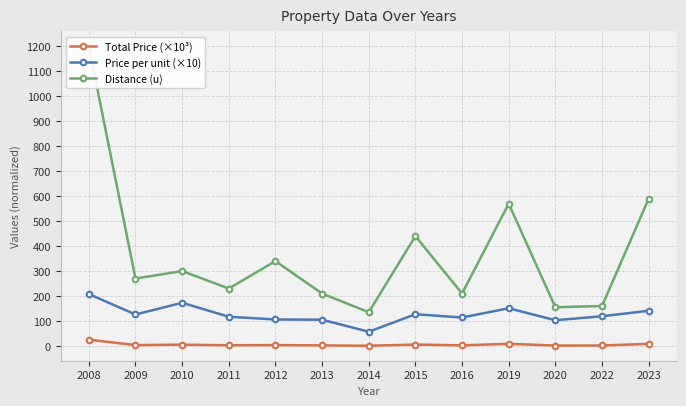

Reading left to right, list all the values displayed in this chart.

Total Price (×10³): 25.0	3.4	5.2	2.7	3.6	2.2	0.8	5.6	2.4	8.6	1.6	1.9	8.3
Price per unit (×10): 208.0	126.0	173.0	117.0	106.0	105.0	57.0	127.0	114.0	151.0	103.0	119.0	141.0
Distance (u): 1200.0	270.0	300.0	230.0	340.0	210.0	135.0	440.0	210.0	570.0	155.0	160.0	590.0